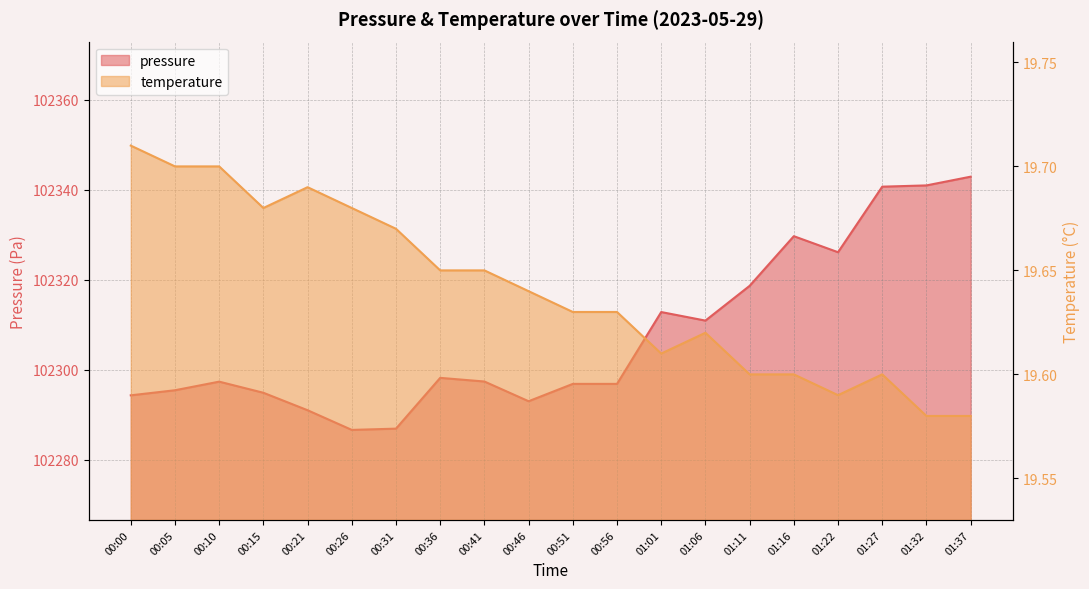

True or false: pressure has more than 0 points higher than both neighbors.

True